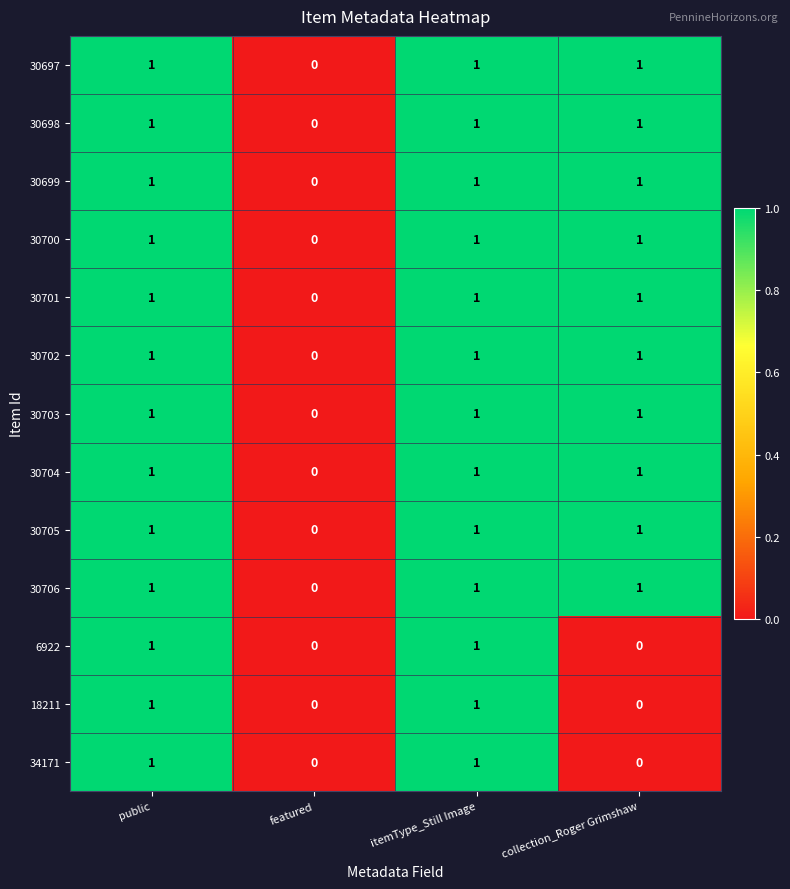

What is the total value across all series at collection_Roger Grimshaw?

10